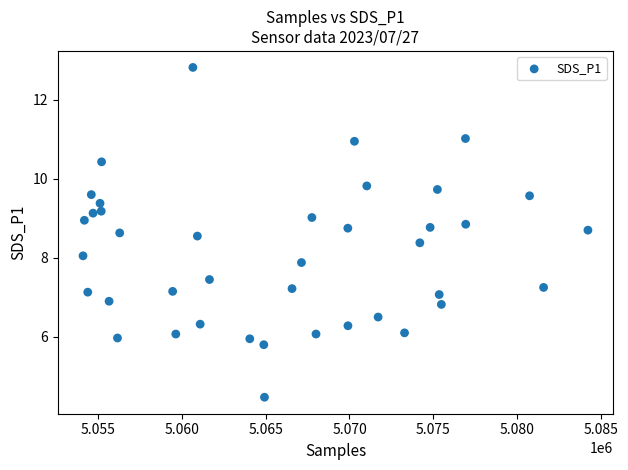

What is the range of X values (max minus min)?

30078.0